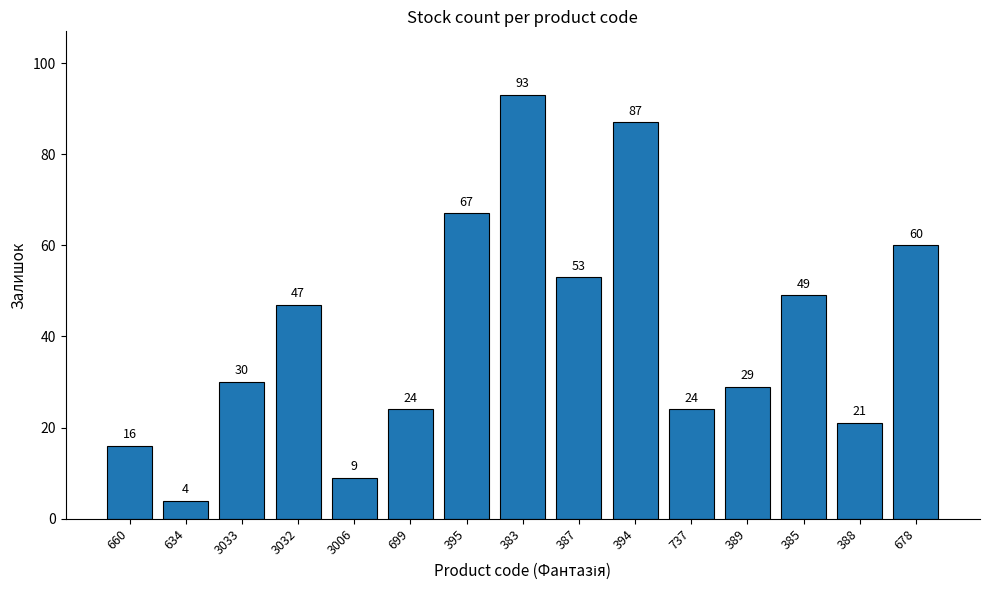

Which label corresponds to the largest value in the chart?

383